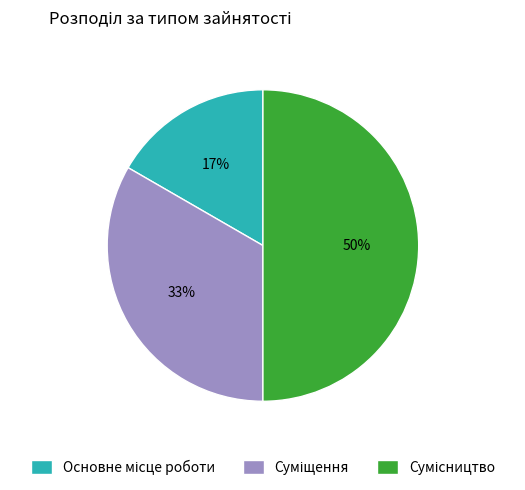

To the nearest percent, what is the difference between the largest and smallest slice percentages?

33%